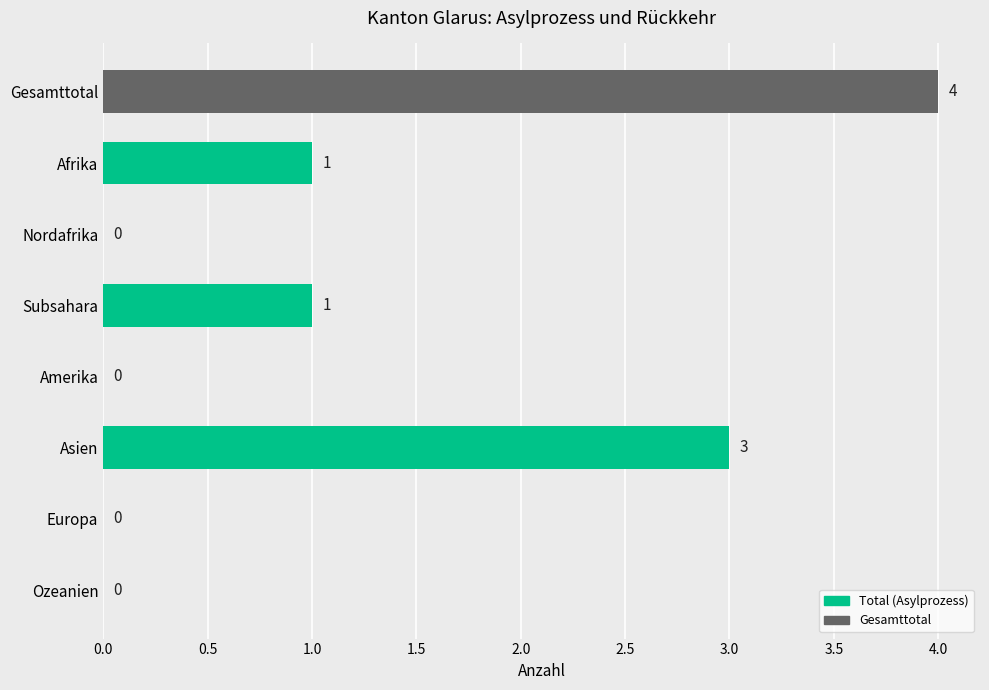

What is the sum of all values?

9